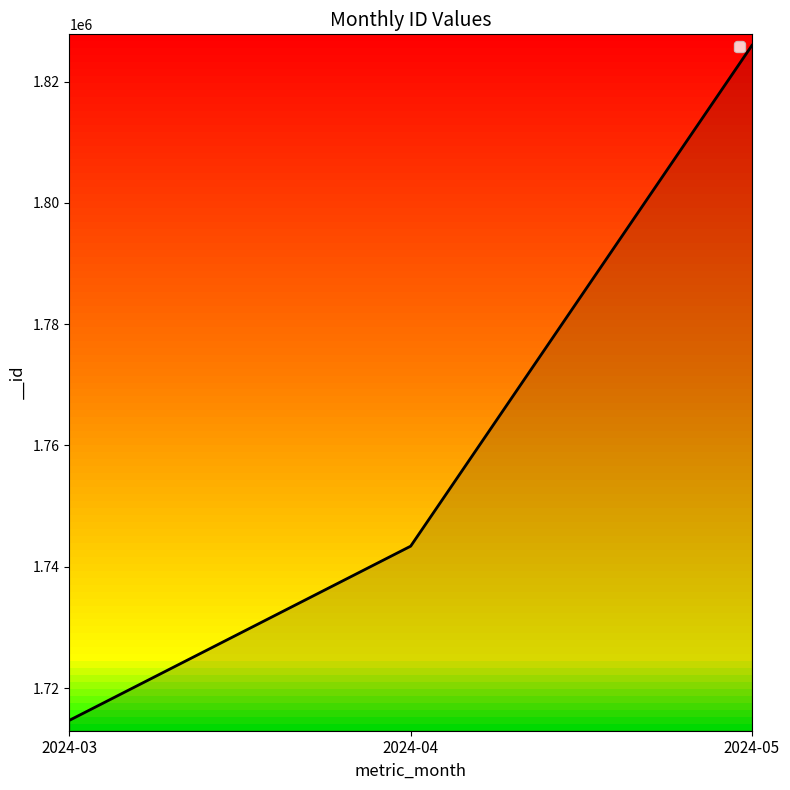

What is the minimum value shown in the chart?

1714689